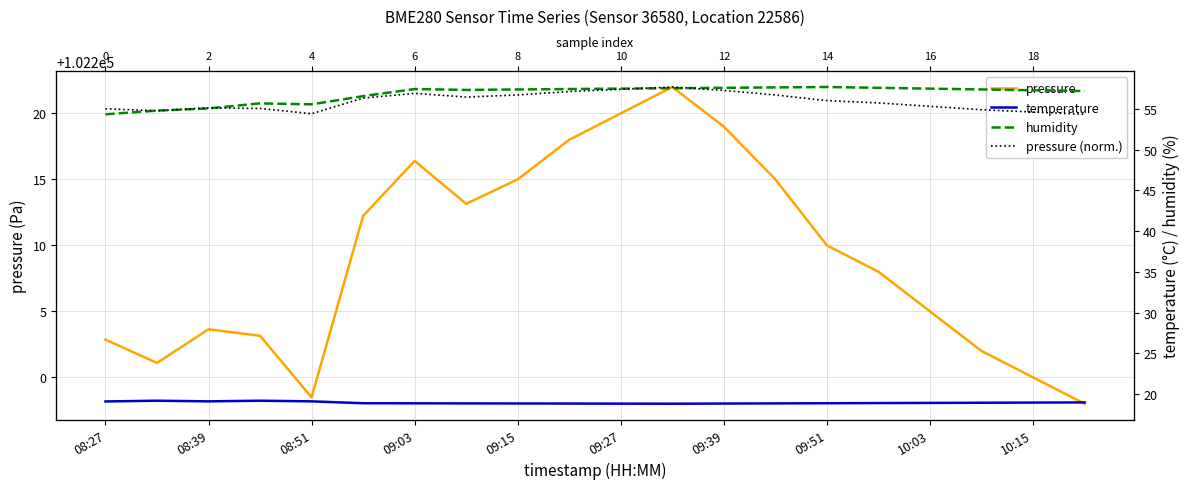

At how many categories does at least one series exceed 46073?

20